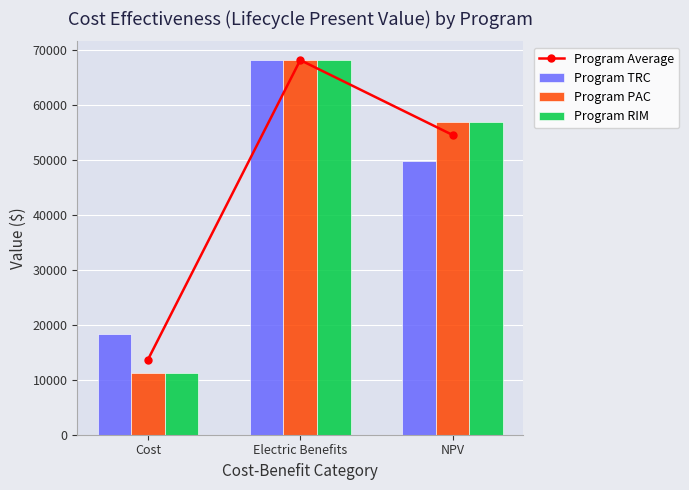

List the labels in order of Program RIM value, smallest first.

Cost, NPV, Electric Benefits